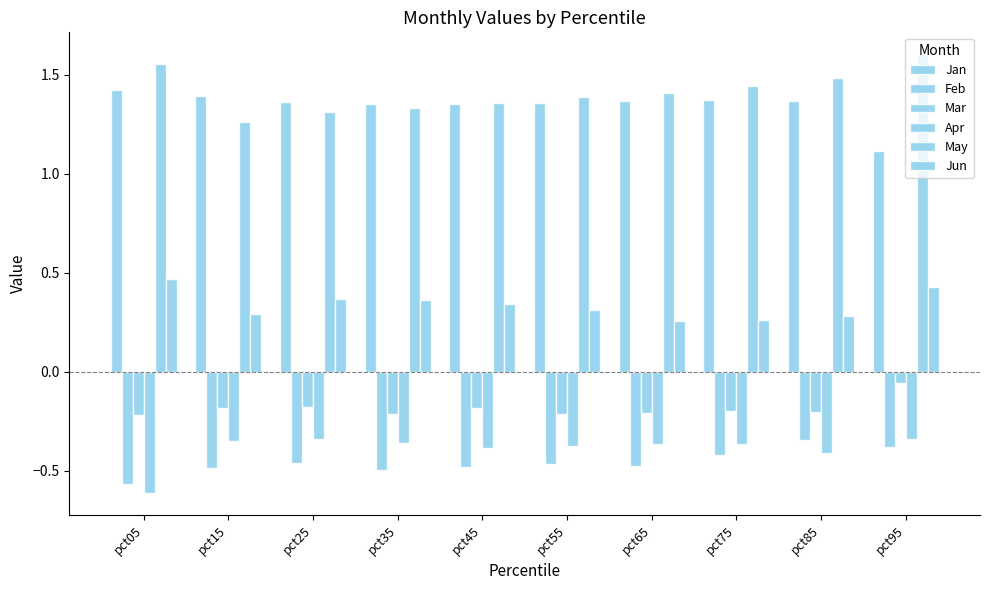

At how many categories does at least one series exceed 1?

10